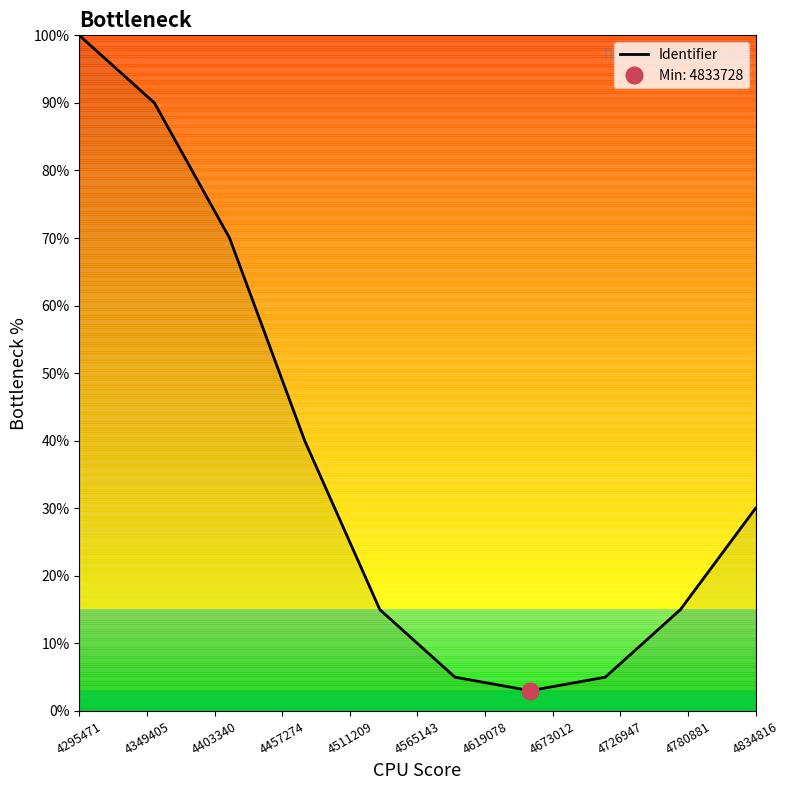

Which category has the highest value in the Identifier series?

4295471